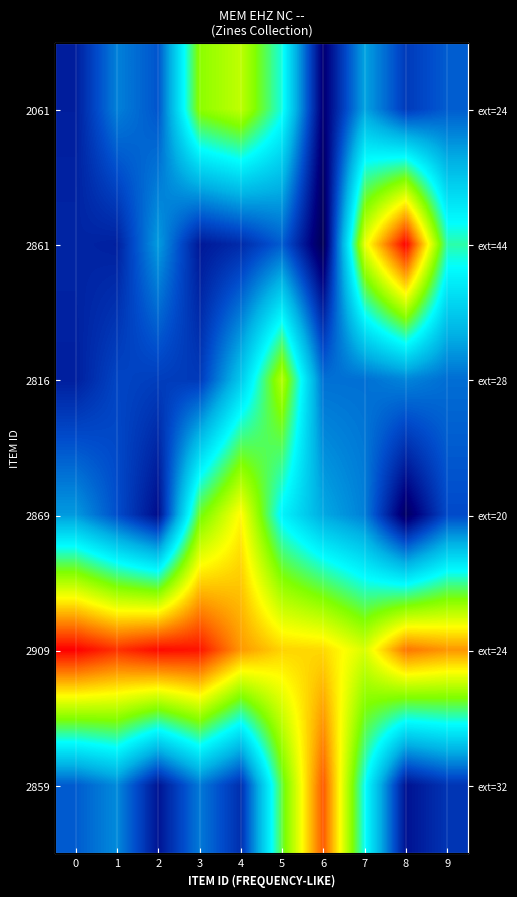

True or false: 2909 has a value of 1.0 at 2.

True